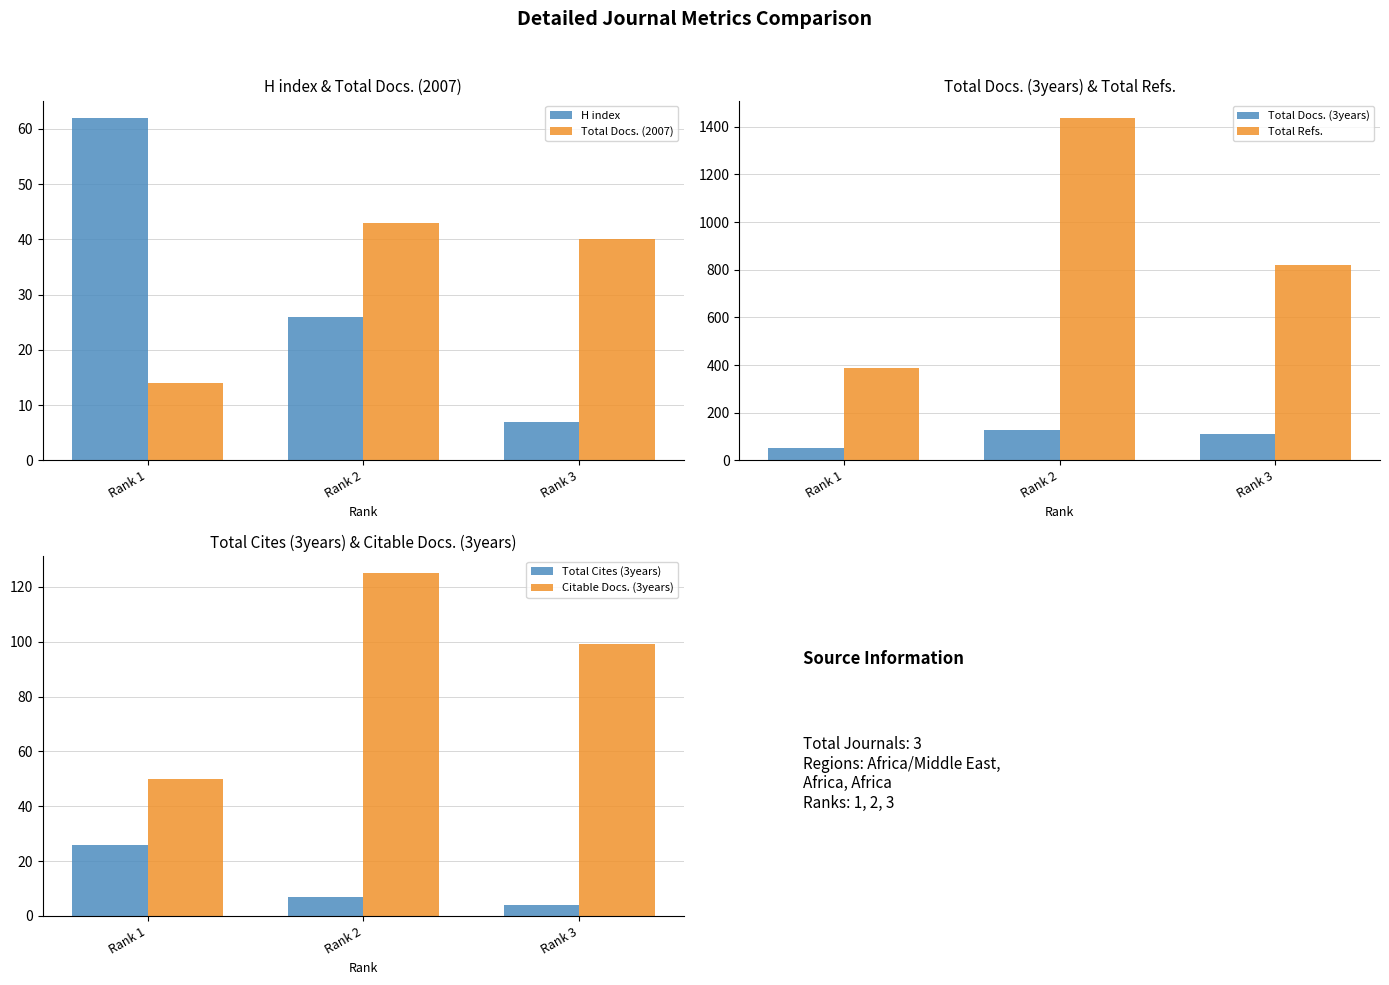

How many data points in Total Refs. are less than 821?

1